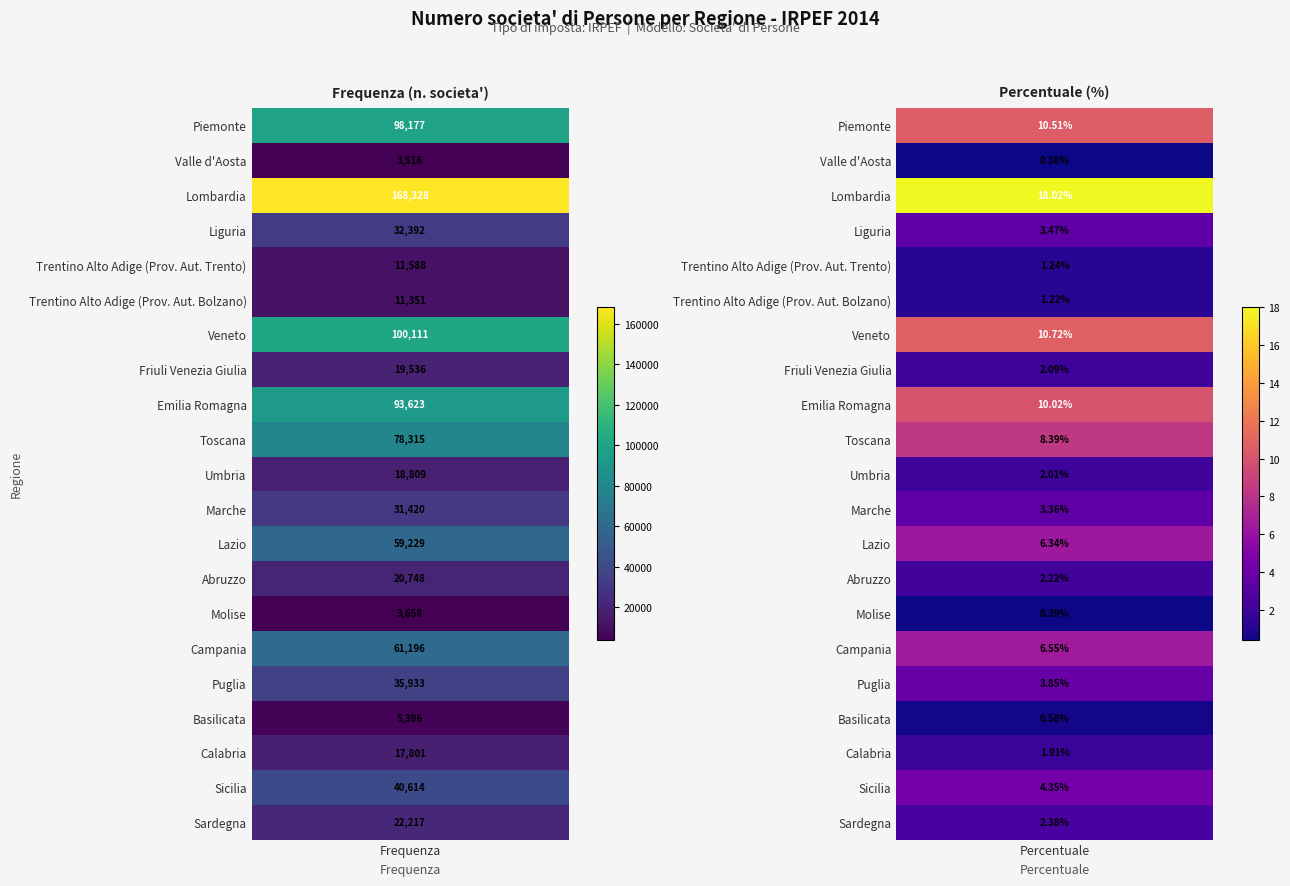

Between 0 and 1, which series saw the biggest shift?

Lombardia